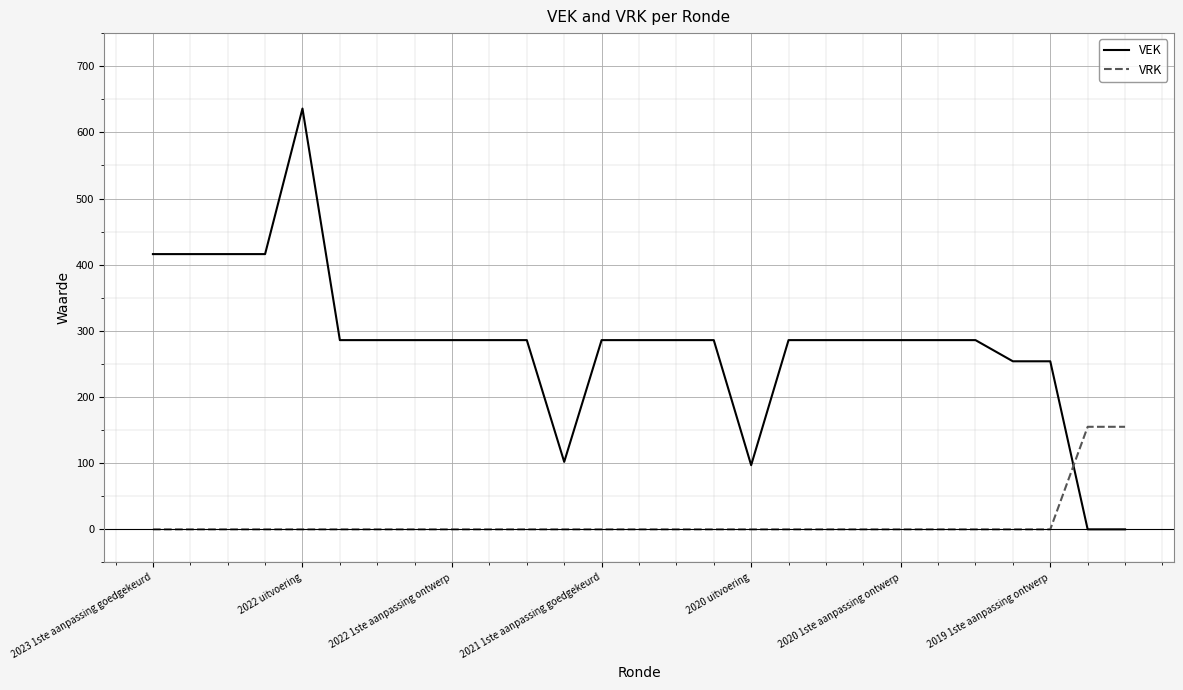

Does the chart have visible grid lines?

Yes